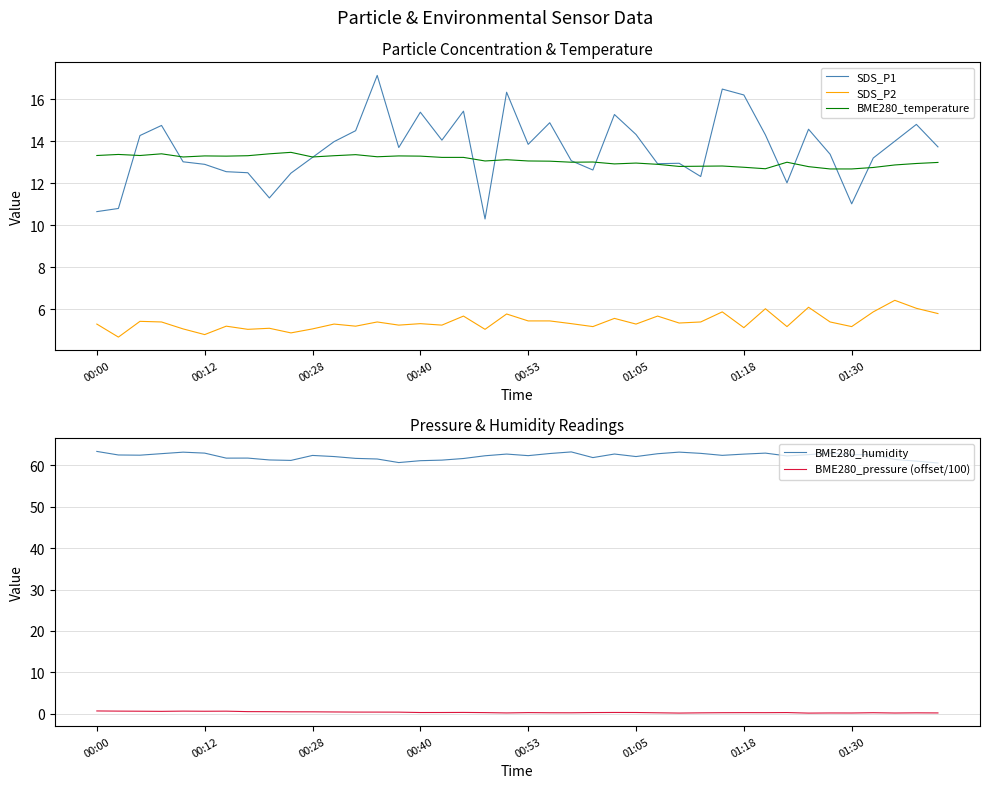

What is the minimum value shown in the chart?

0.2